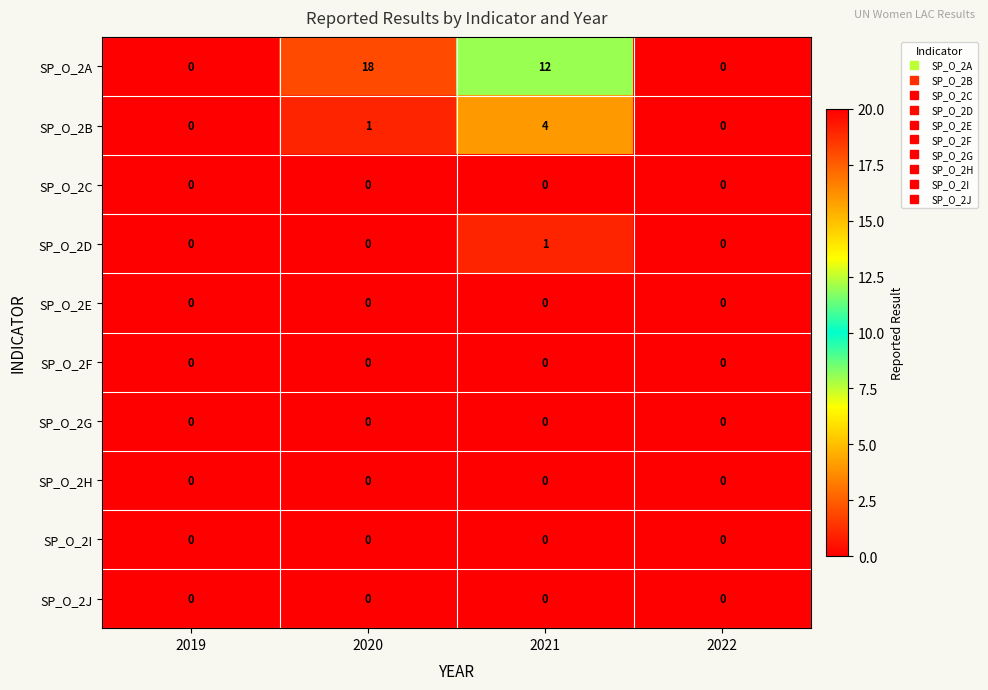

At which label is SP_O_2B closest to 2?

2020